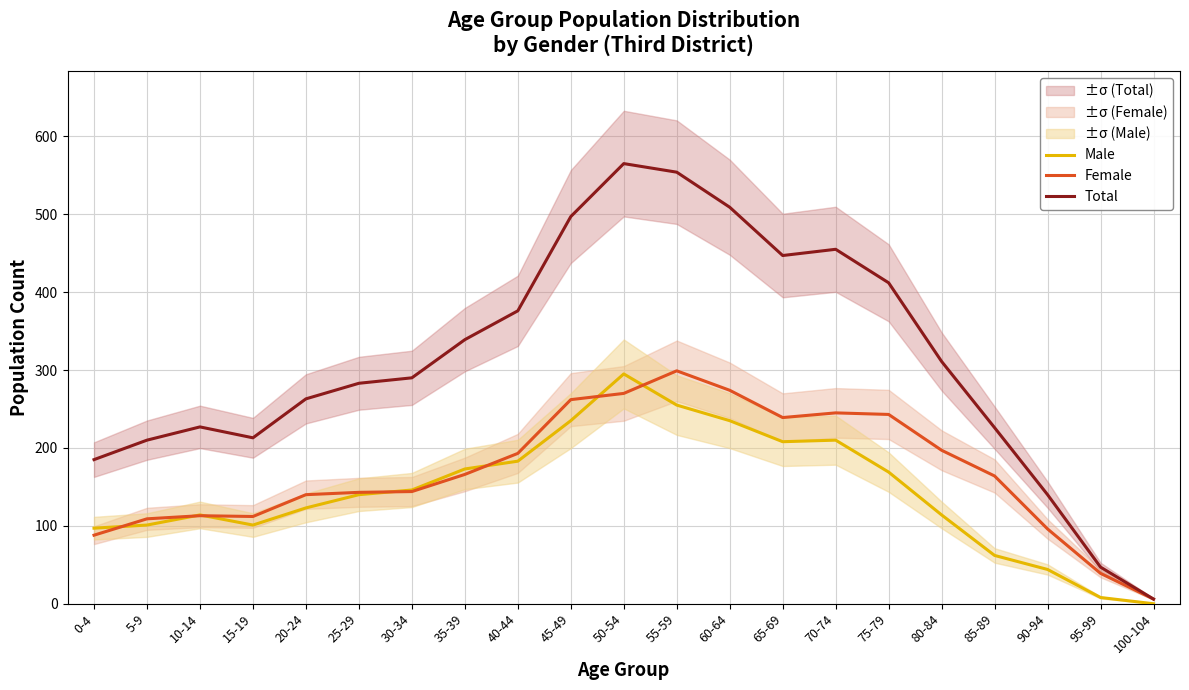

Which has a higher value, 70-74 or 60-64?

60-64